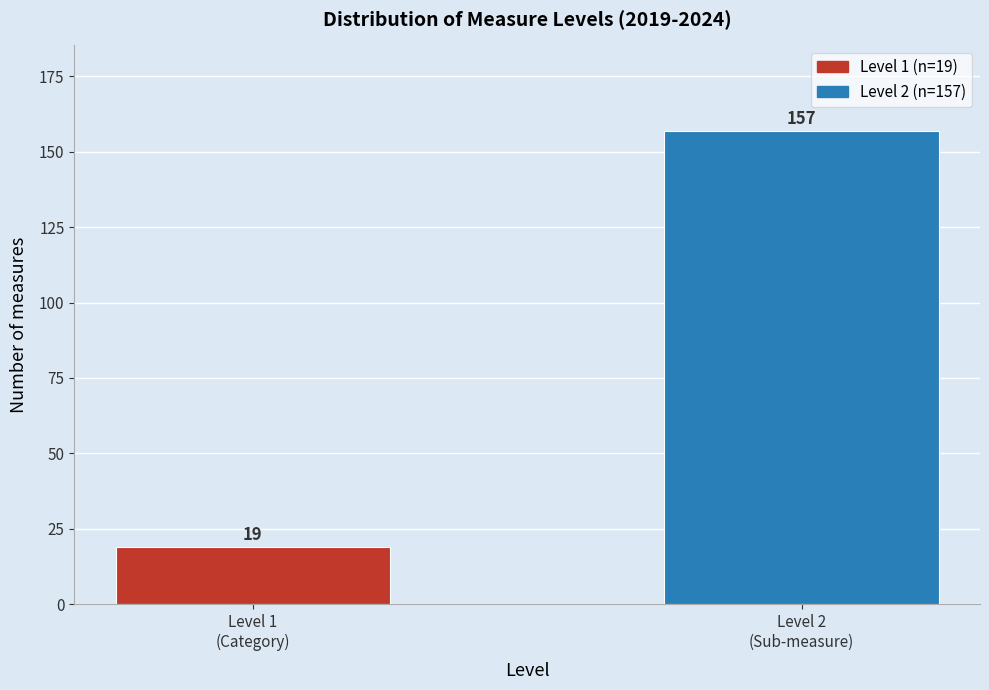

Reading left to right, transcribe all the data shown in this chart.

19	157